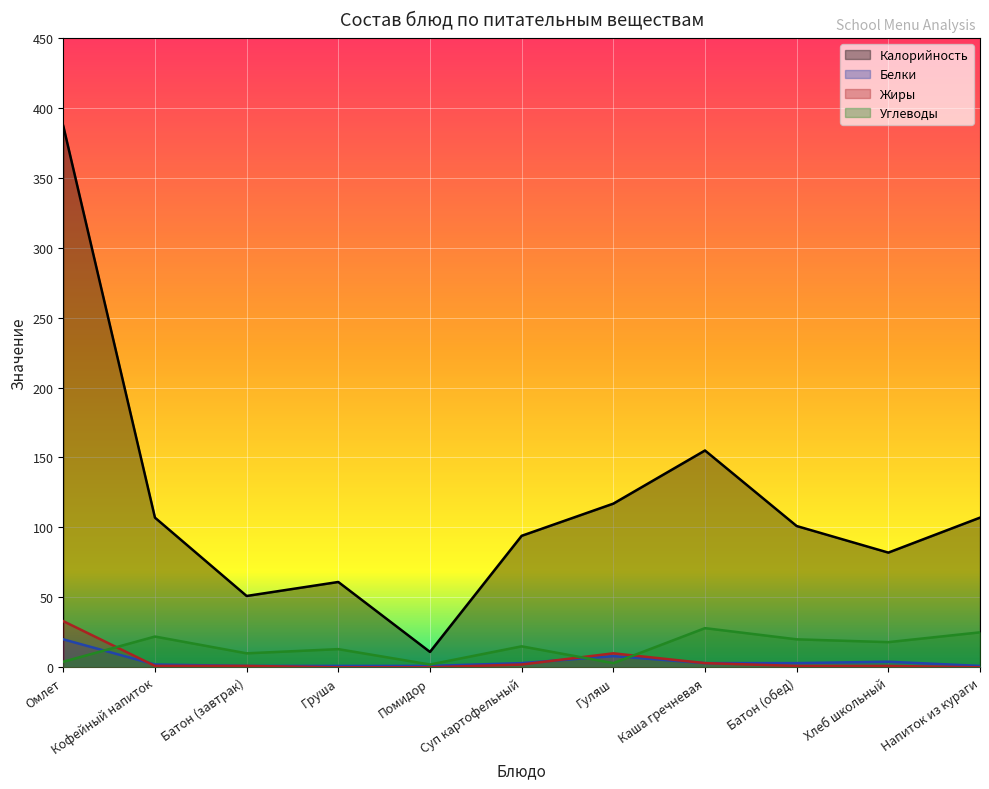

The Калорийность series shows 117 at Гуляш. True or false?

True